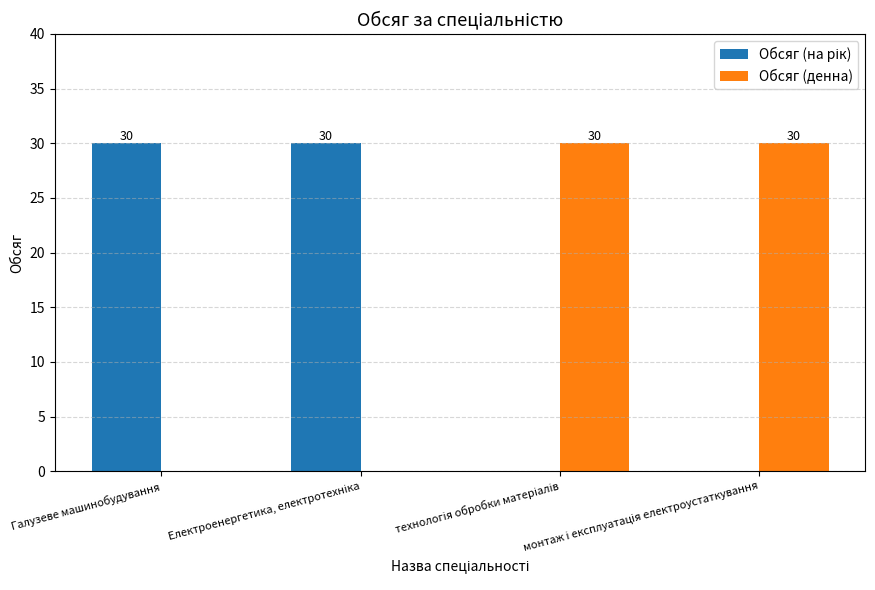

What is the maximum value for Обсяг (денна)?

30